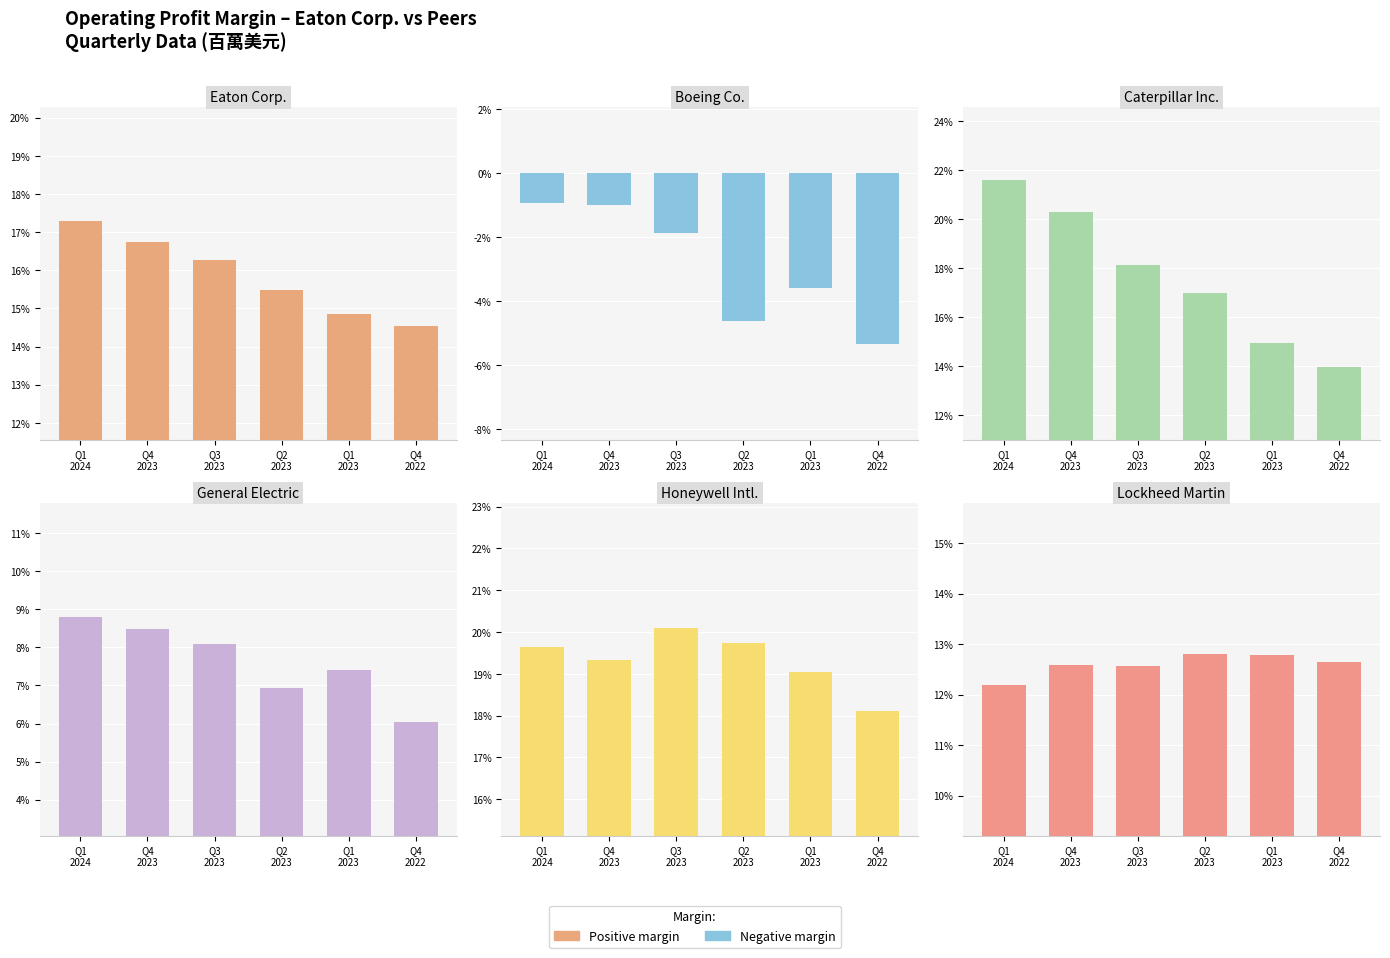

True or false: Positive has a value of 0.1 at Q3
2023.

True